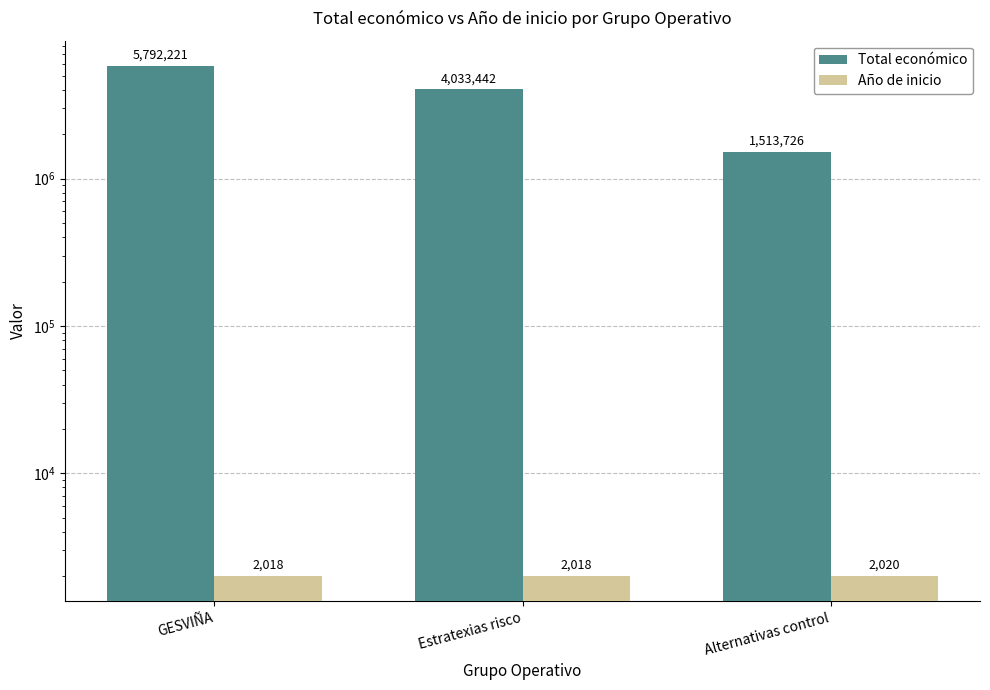

What is the difference between the highest and lowest values at GESVIÑA?

5790203